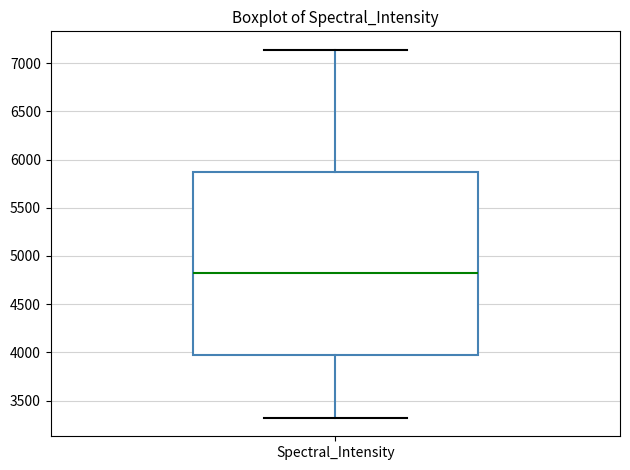

Read this box plot against the y-axis: the position of the median line, the range covered by the box, and the ends of both whiskers. The values are not printed on the chart, so give them approximately, as read against the axis.

median 4800, box 4000 to 5900, whiskers 3300 to 7150